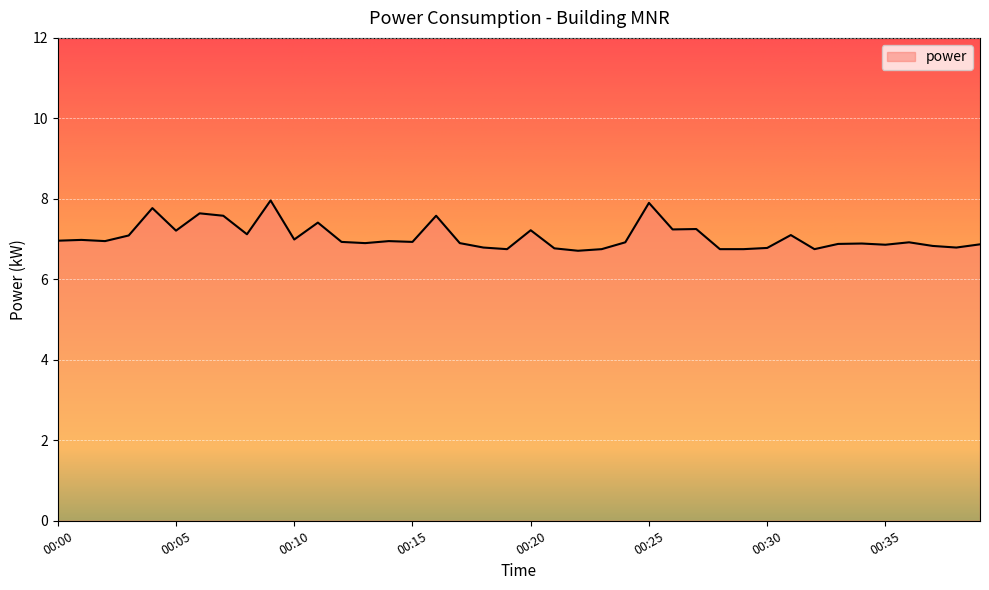

What is the maximum value shown in the chart?

8.0